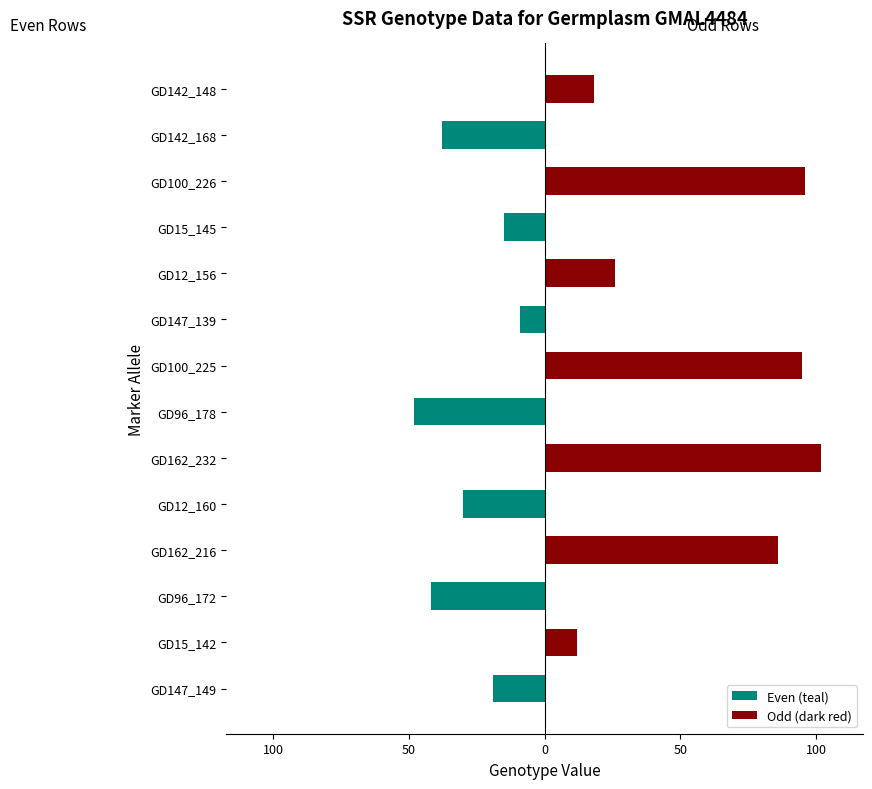

What is the average value of the Even (teal) series?

-14